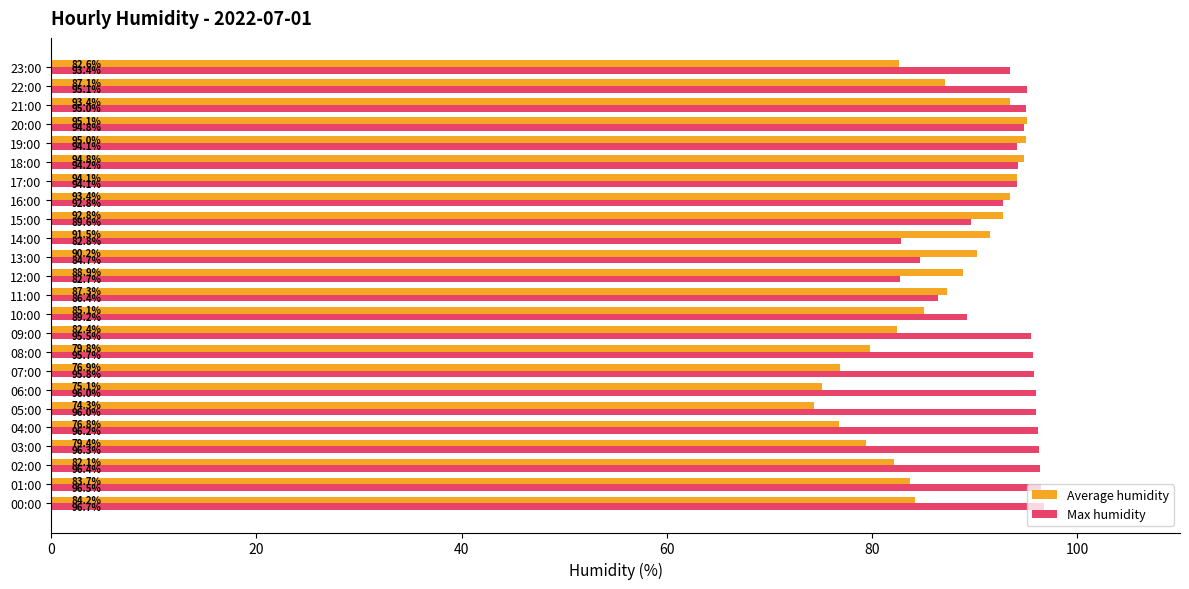

At which category does the chart reach its peak across all series?

00:00